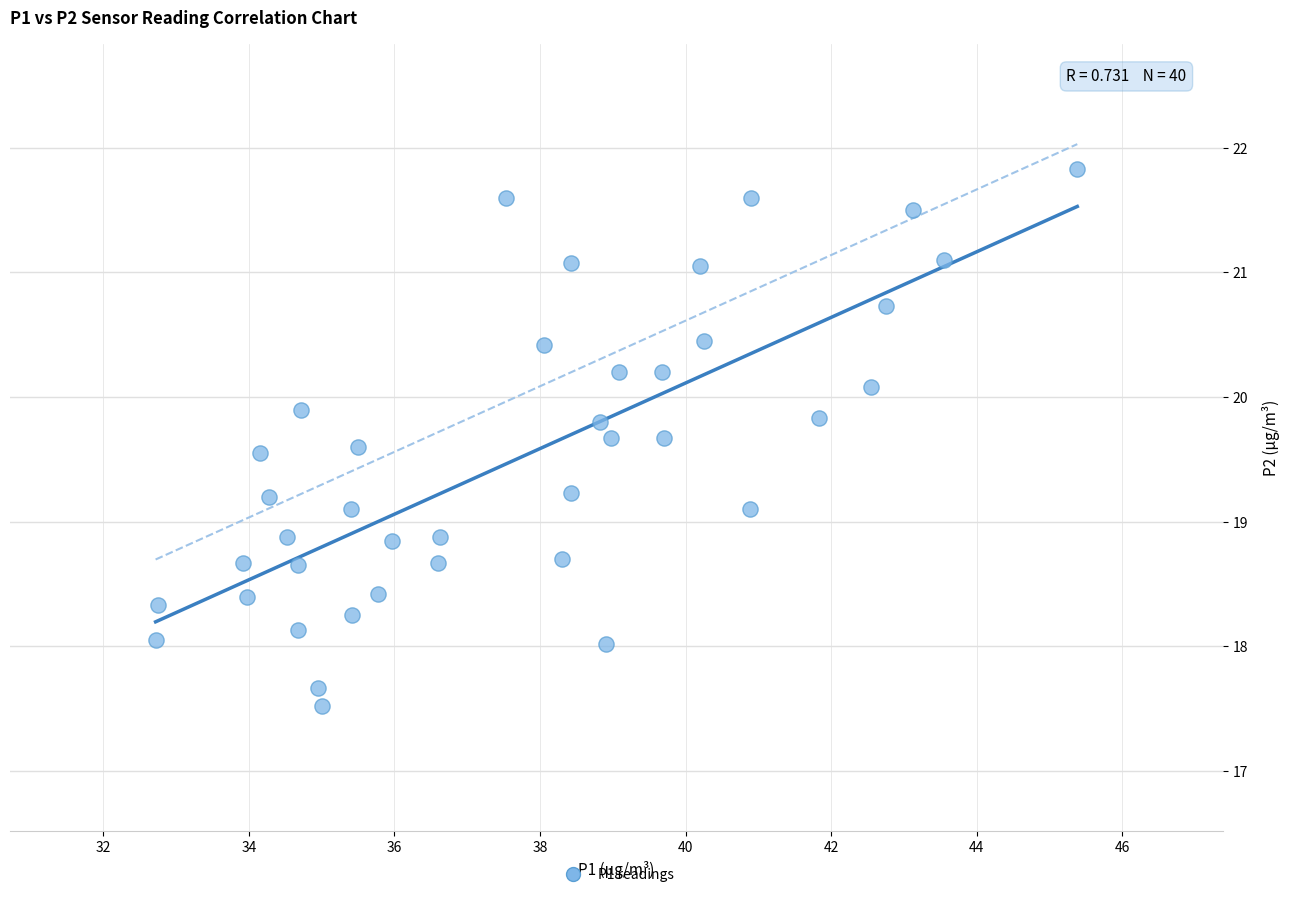

What is the range of X values (max minus min)?

12.7